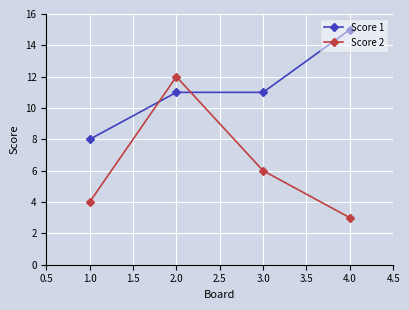

Where do Score 2 and Score 1 first cross each other?

1.0 and 2.0